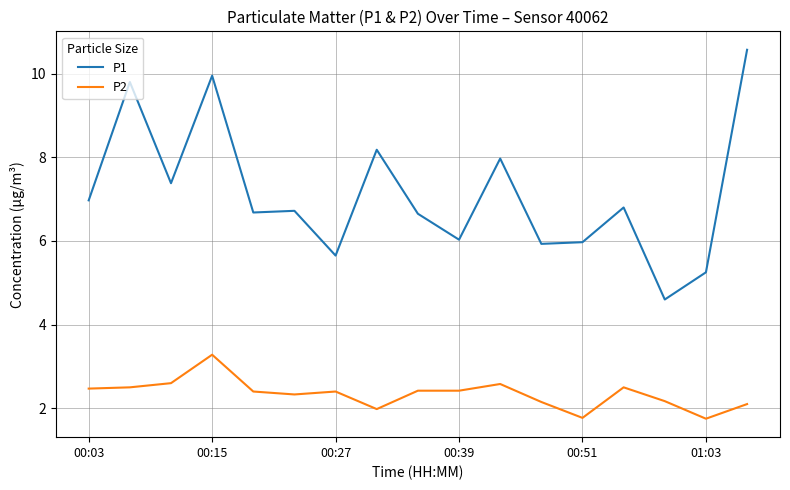

Which series has the largest total across all categories?

P1